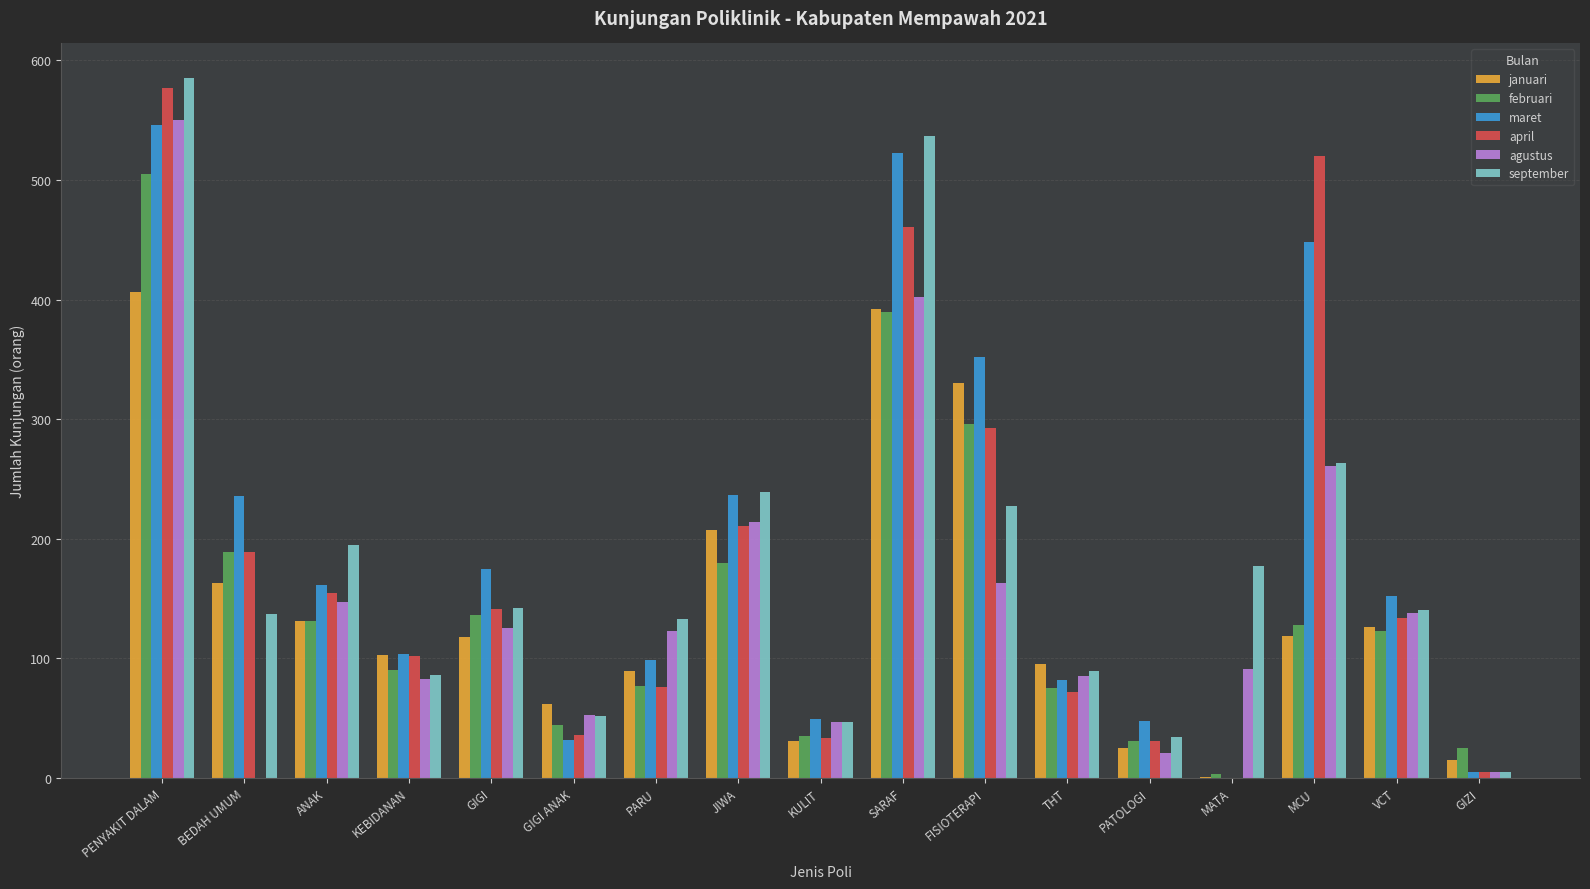

What is the sum of all maret values?

3249